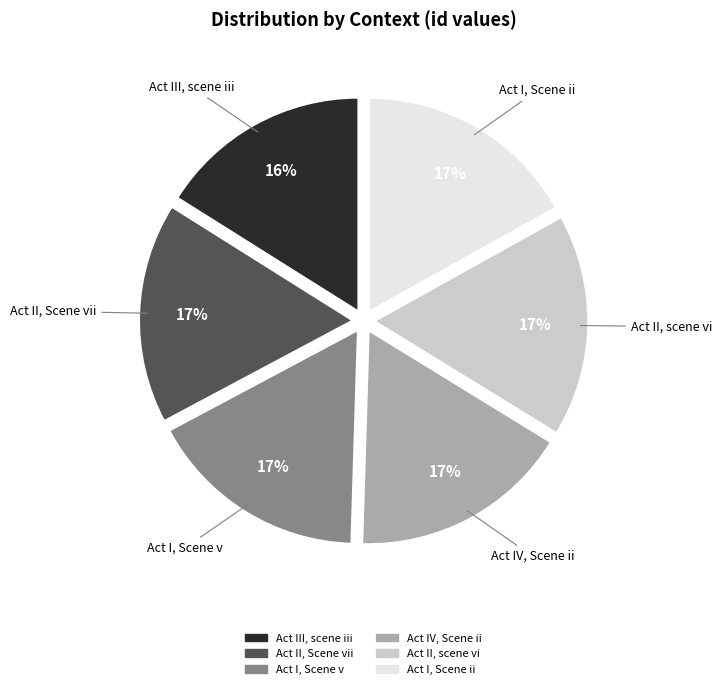

Between Act I, Scene v and Act III, scene iii, which is larger?

Act I, Scene v